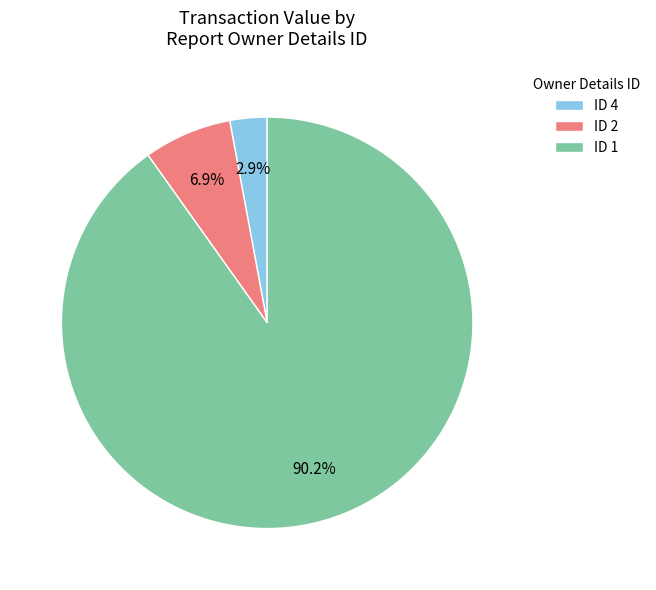

Which slice is the smallest?

ID 4